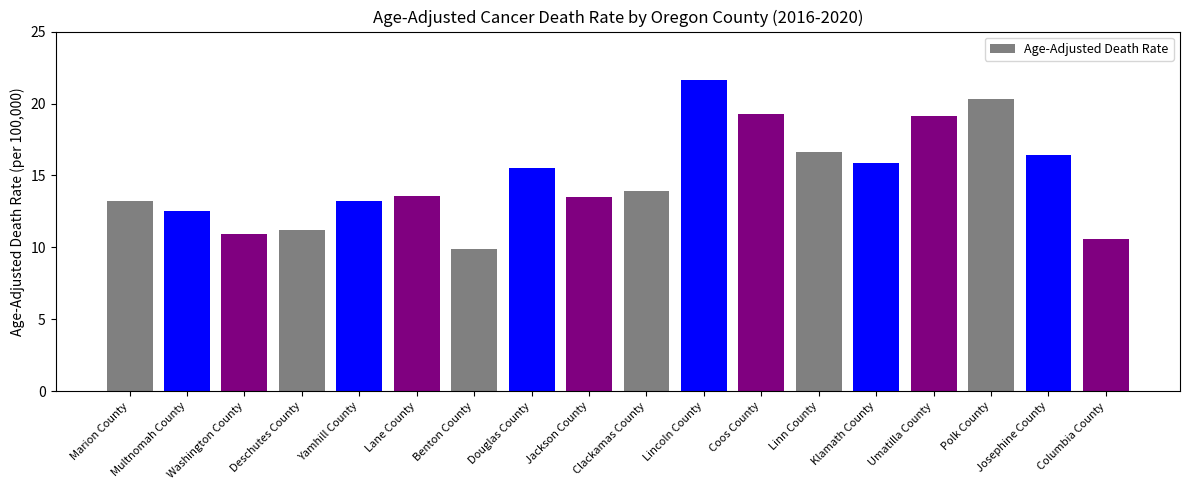

What is the smallest value displayed?

9.9